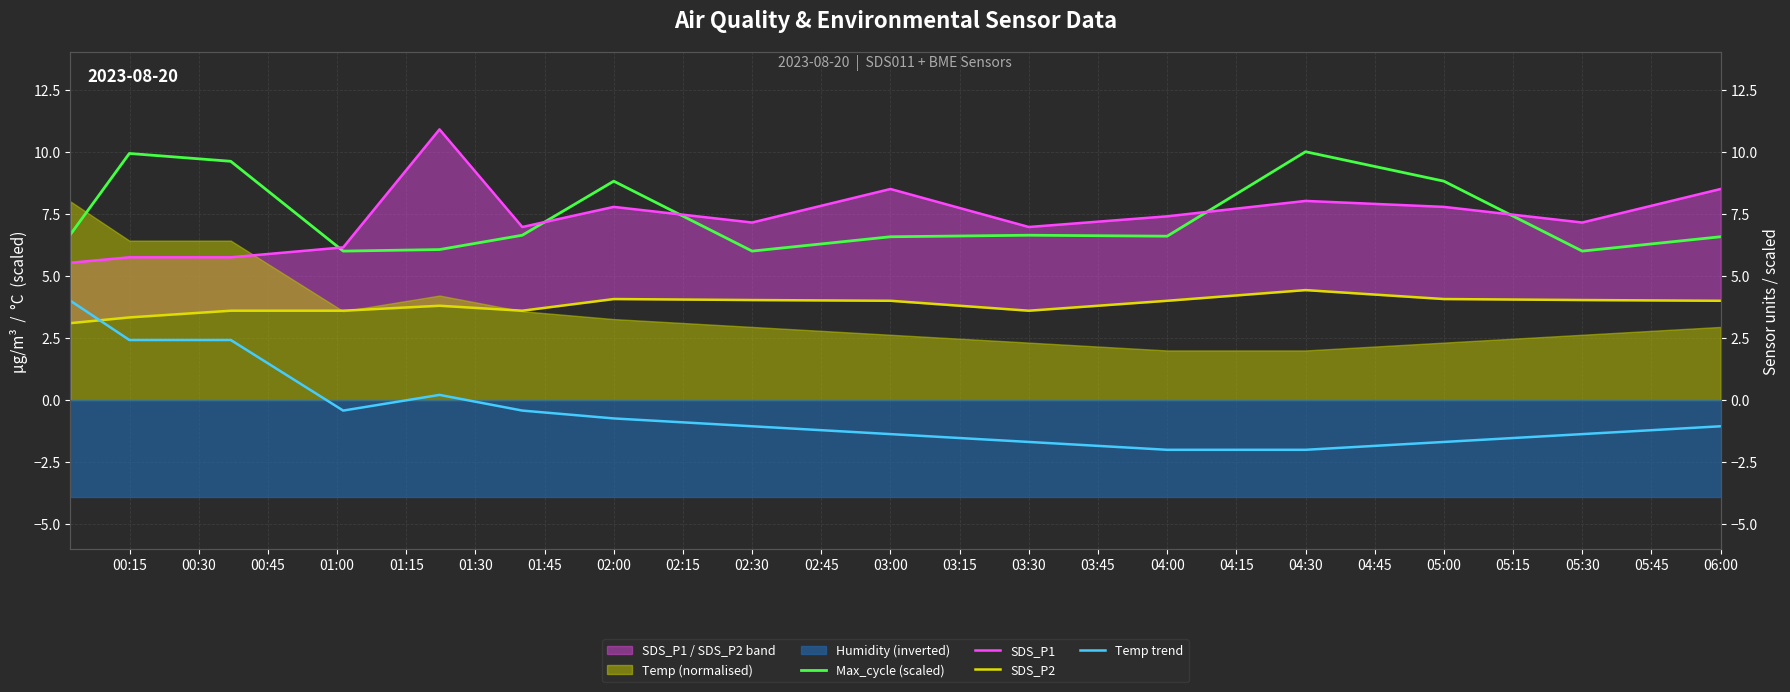

What is the value of the Temp trend point at the 11th from the left?

-2.0